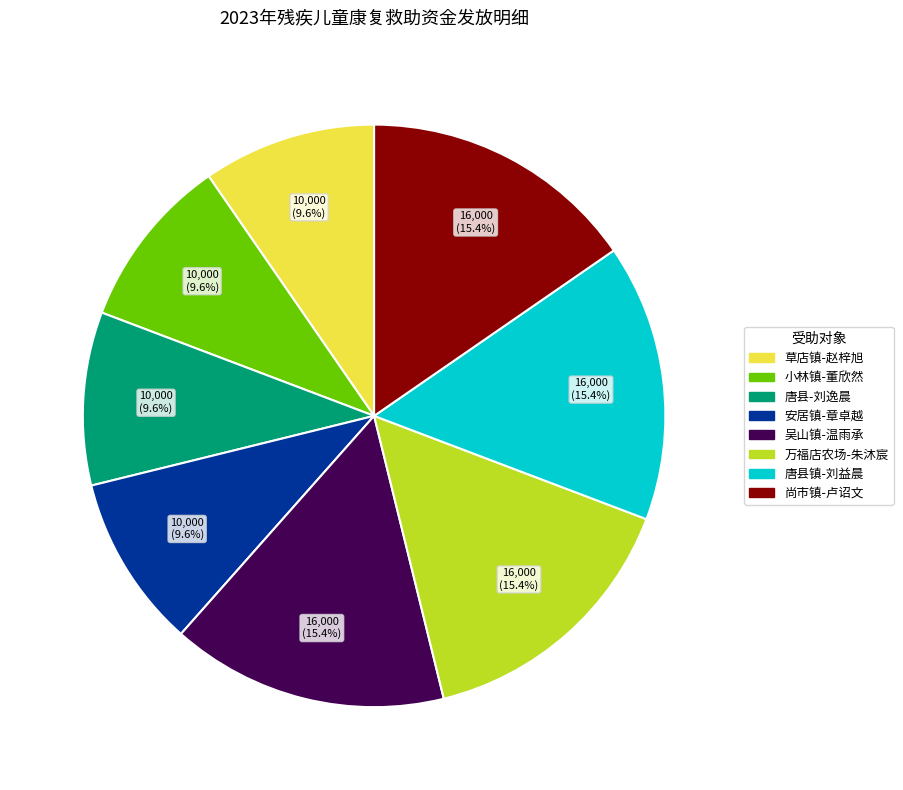

Count the number of slices in the pie.

8